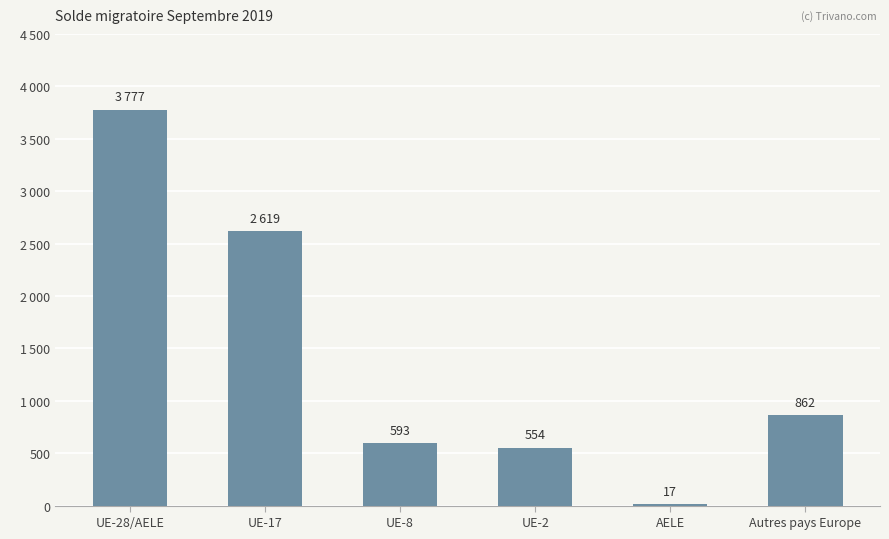

What is the greatest value displayed?

3777